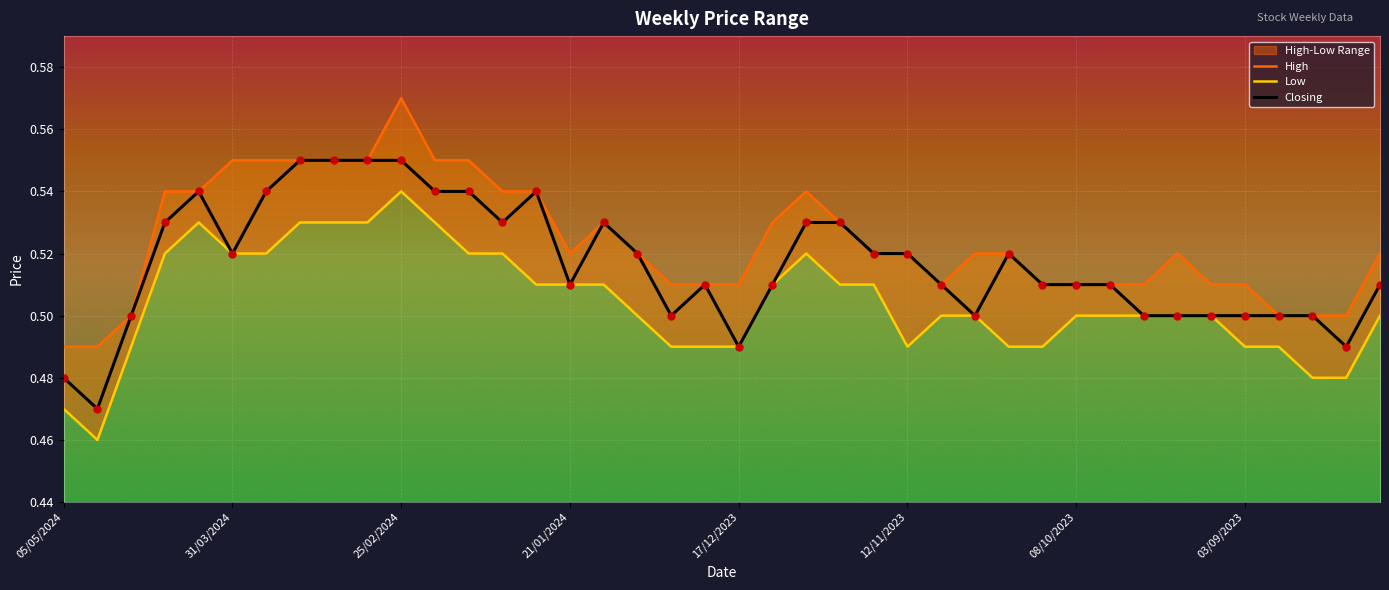

Is the value of Closing at 03/09/2023 greater than the value of Low at 34?

Yes